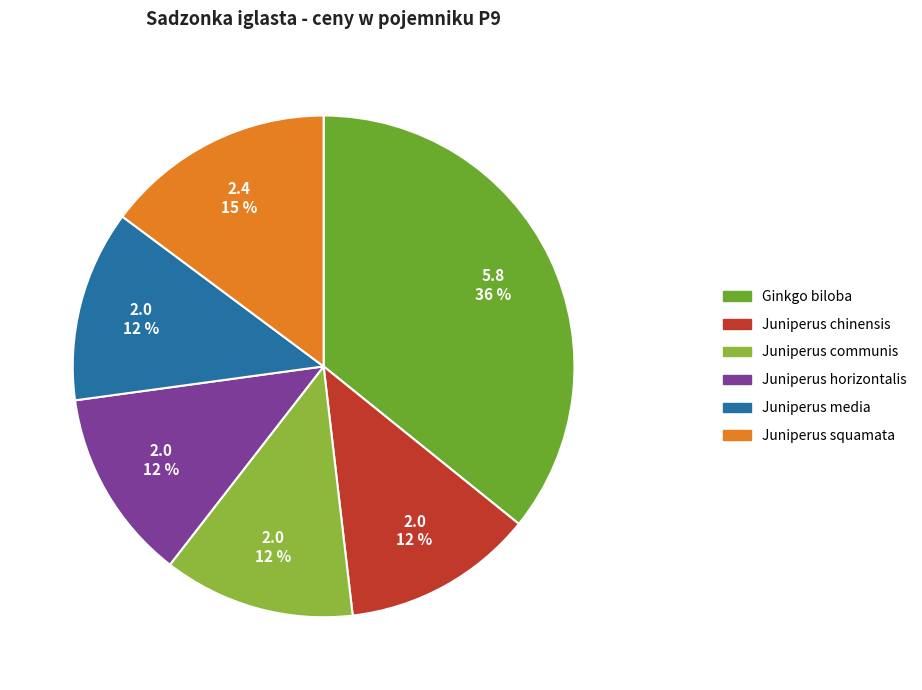

Is it true that Juniperus communis is 12% of the pie?

True